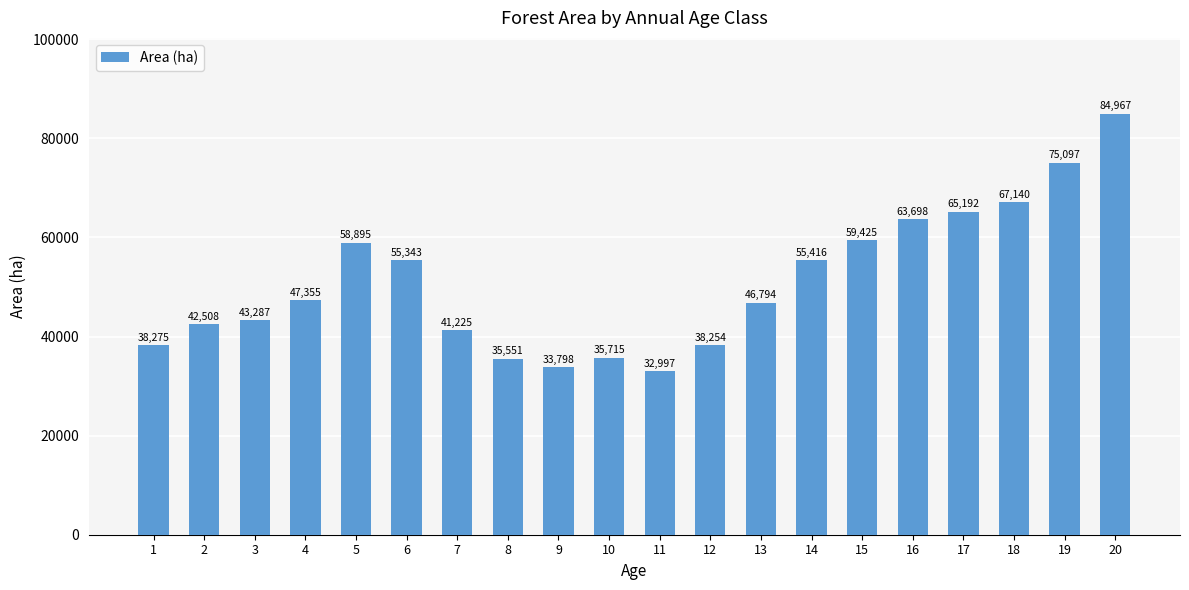

Where does the data first go above 47354?

4